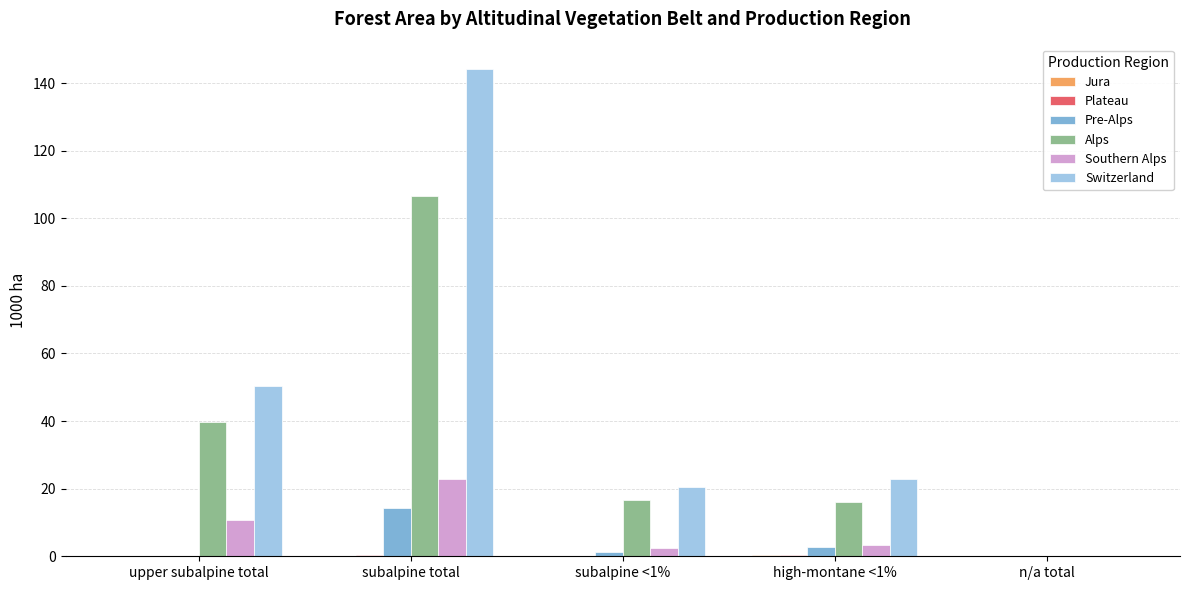

How many values in Switzerland are above zero?

4